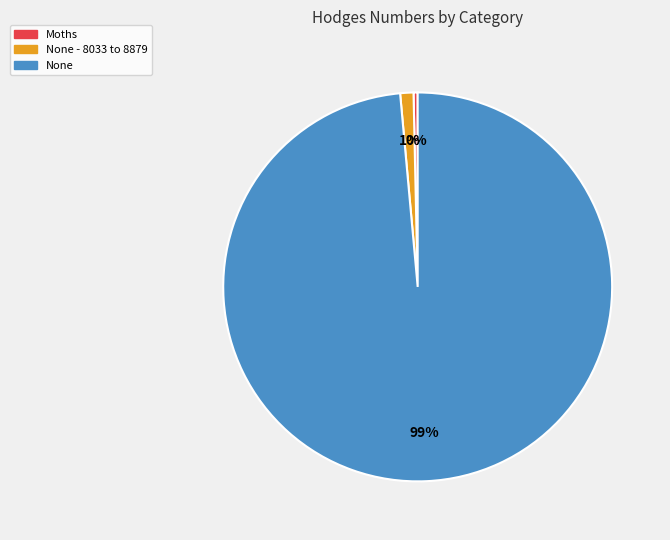

Is there a majority slice in this chart?

Yes